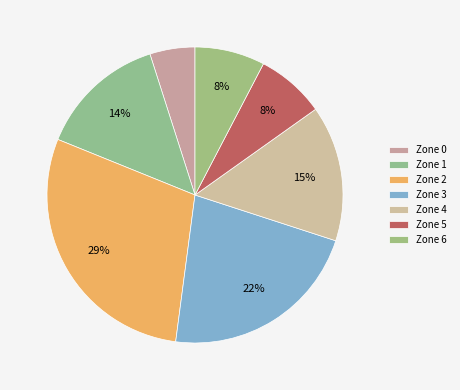

How many slices are in this pie chart?

7